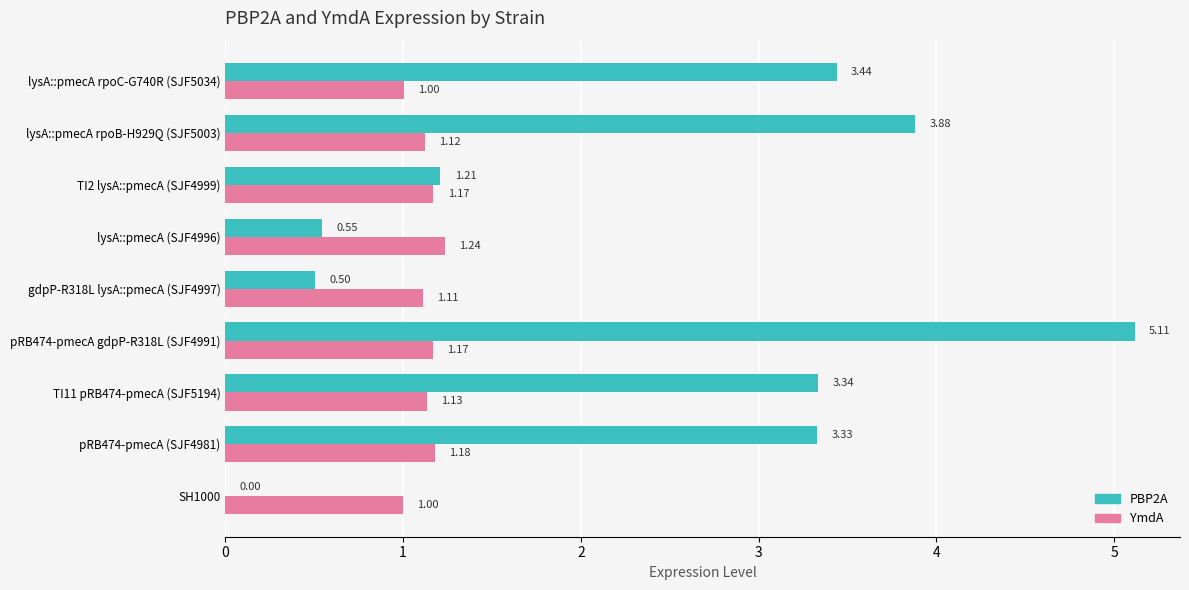

What is the sum of the PBP2A values at lysA::pmecA (SJF4996) and TI11 pRB474-pmecA (SJF5194)?

3.9